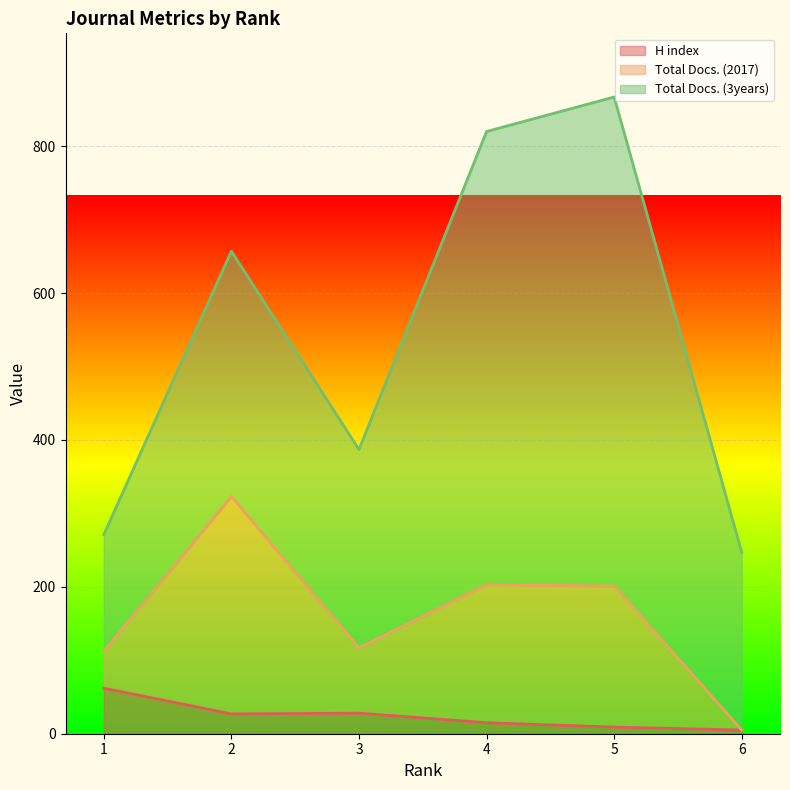

What is the value of the H index point at the 1st from the left?

62